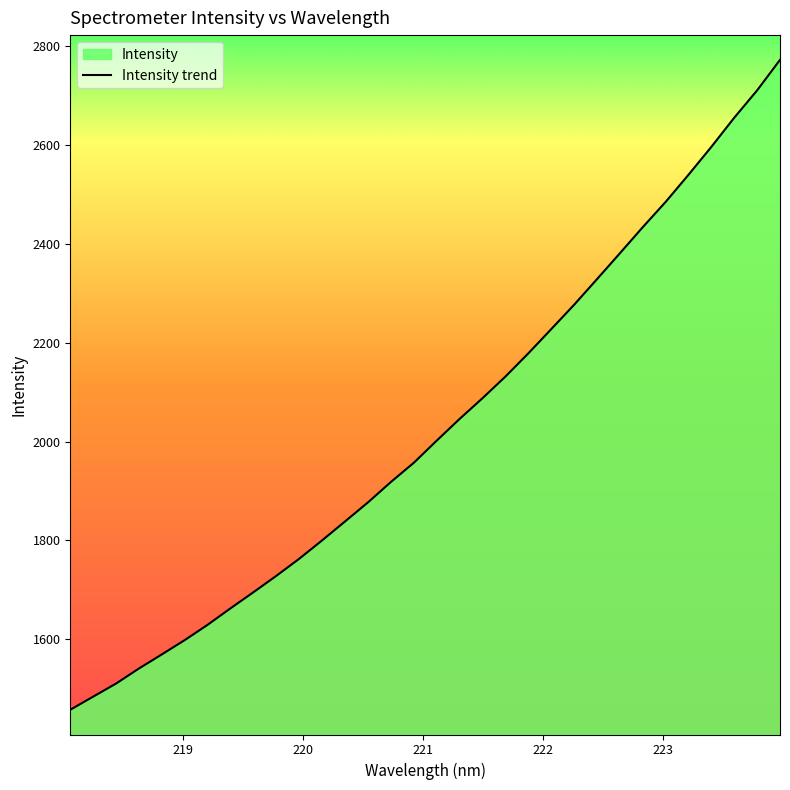

What is the difference between the maximum and minimum values?

1313.7